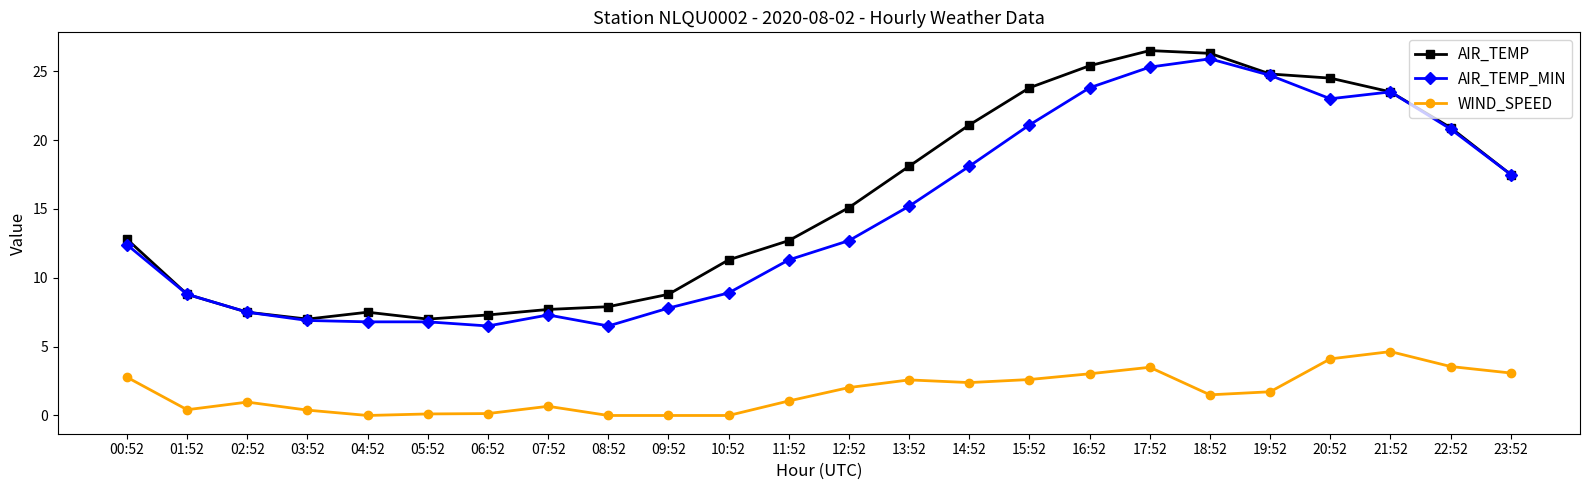

The WIND_SPEED series shows 1.1 at 11:52. True or false?

True